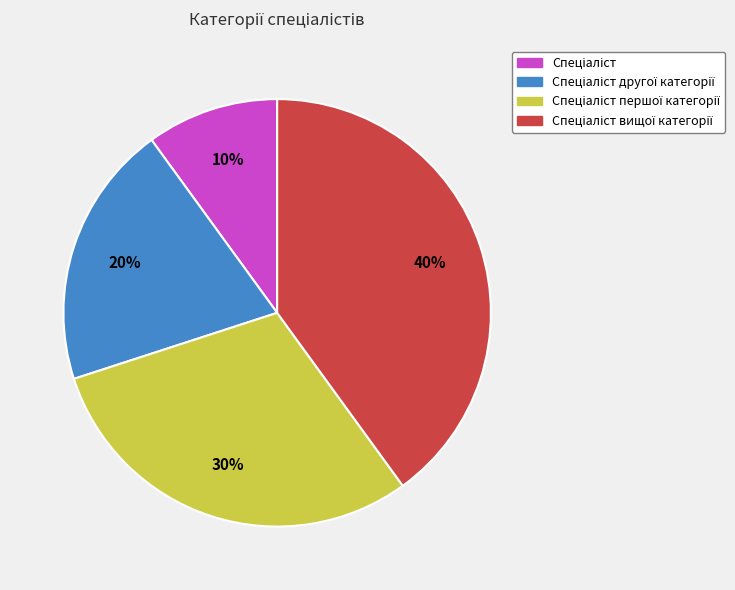

How many slices are in this pie chart?

4